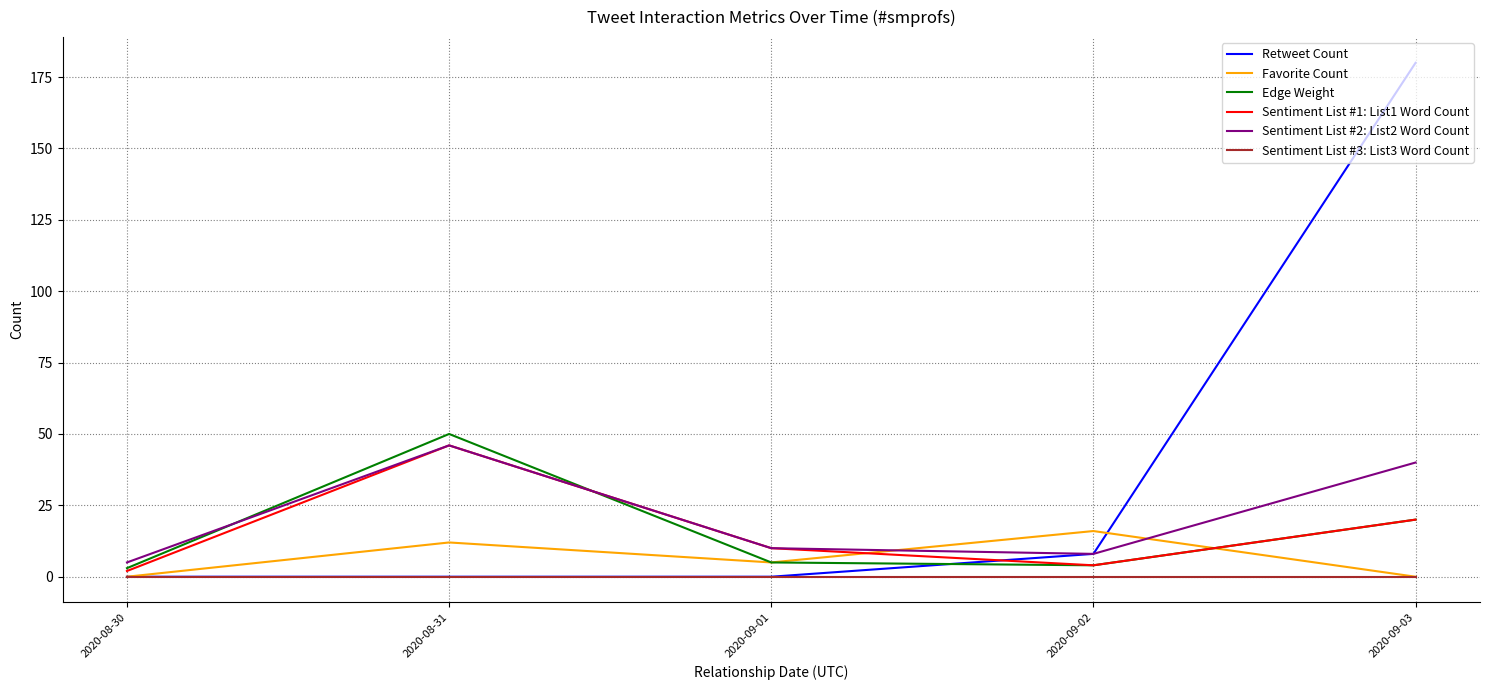

The value of Favorite Count at 2020-09-03 is 10. True or false?

False